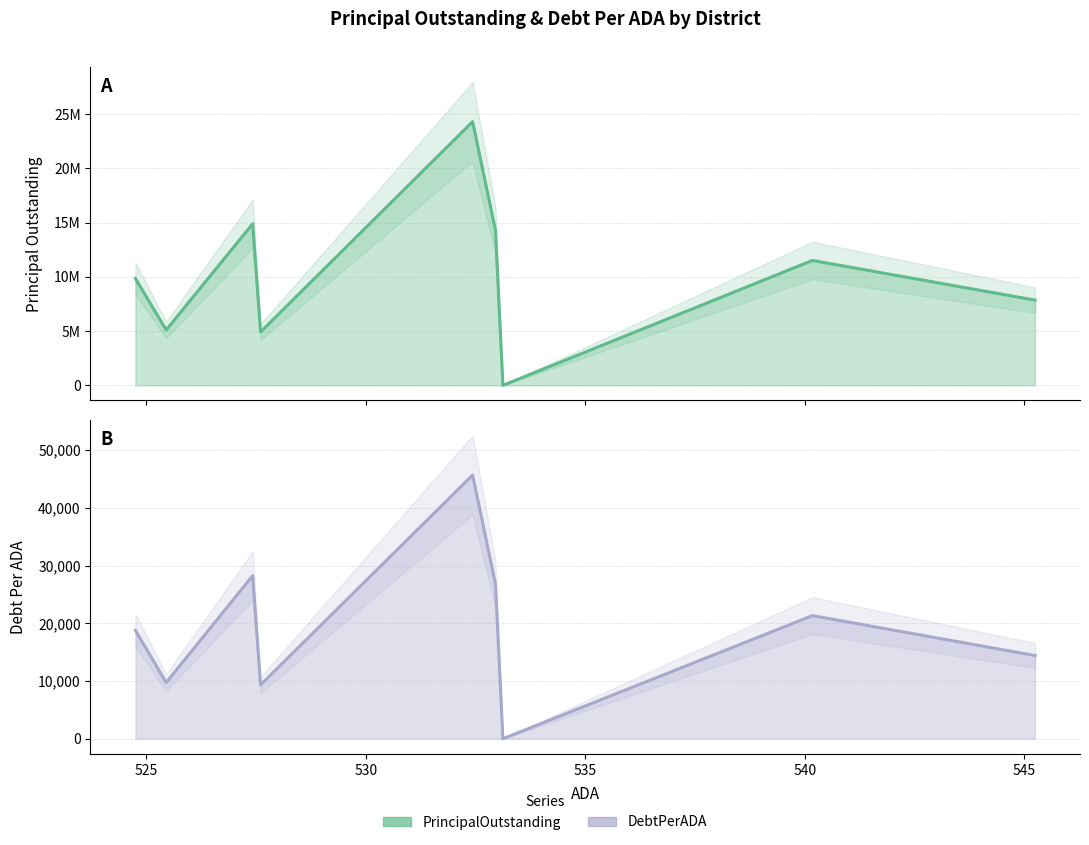

Is it true that PrincipalOutstanding equals 10923573.3 at Iola ISD?

False